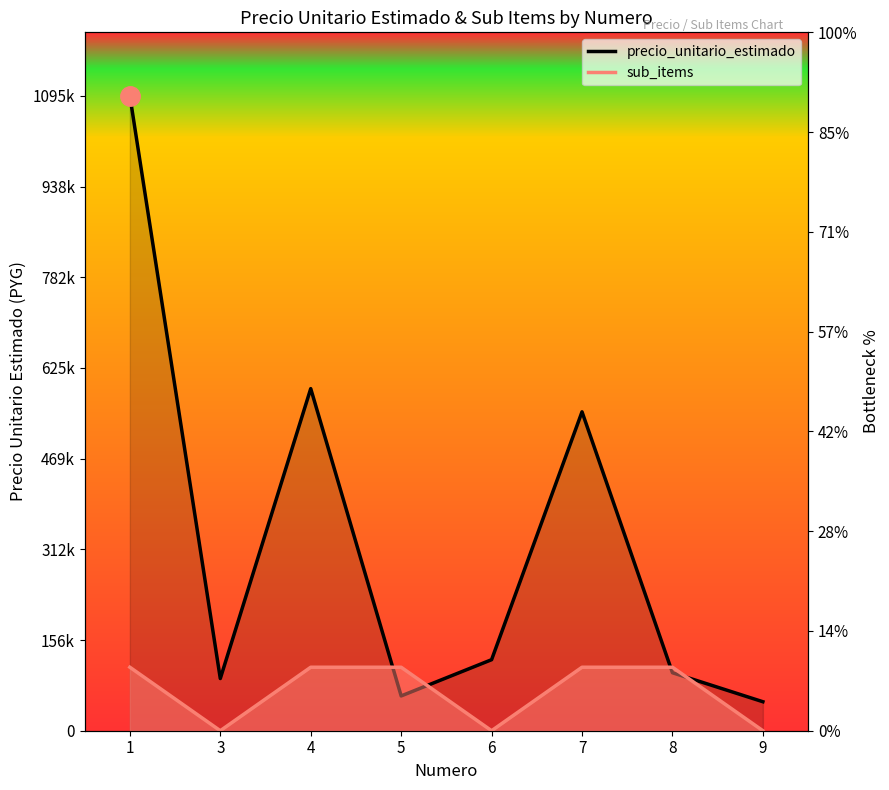

Between 4 and 8, which is larger?

4